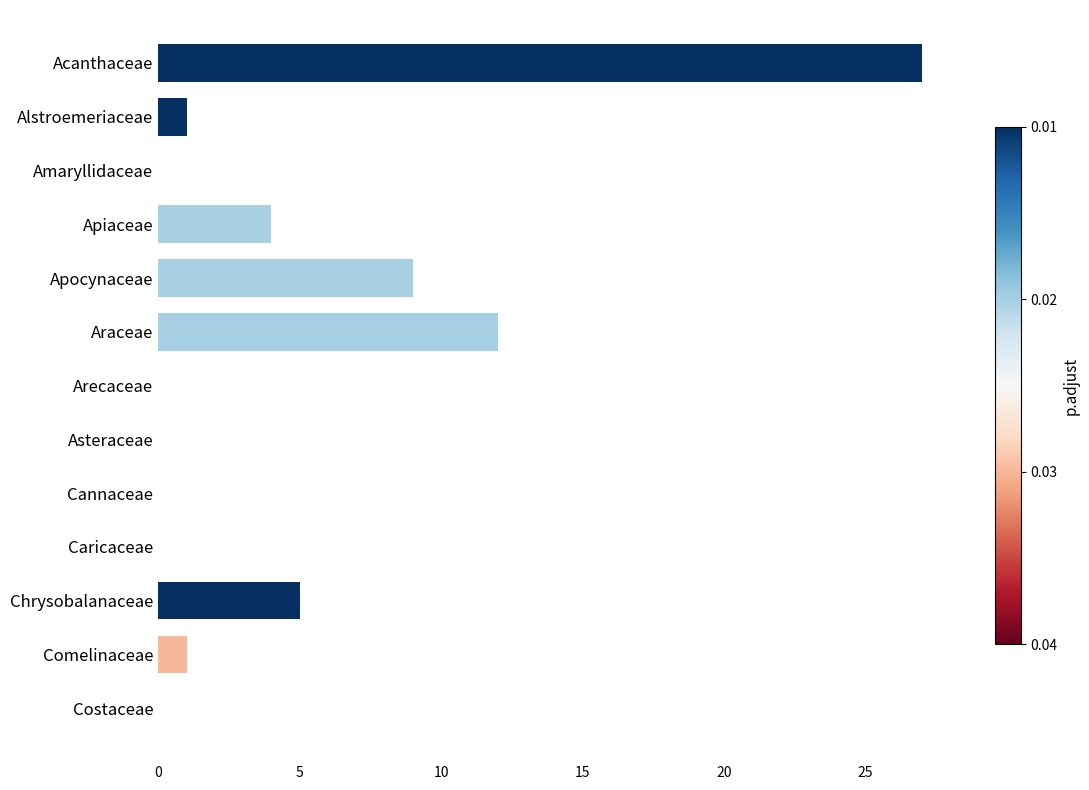

What is the greatest value displayed?

27